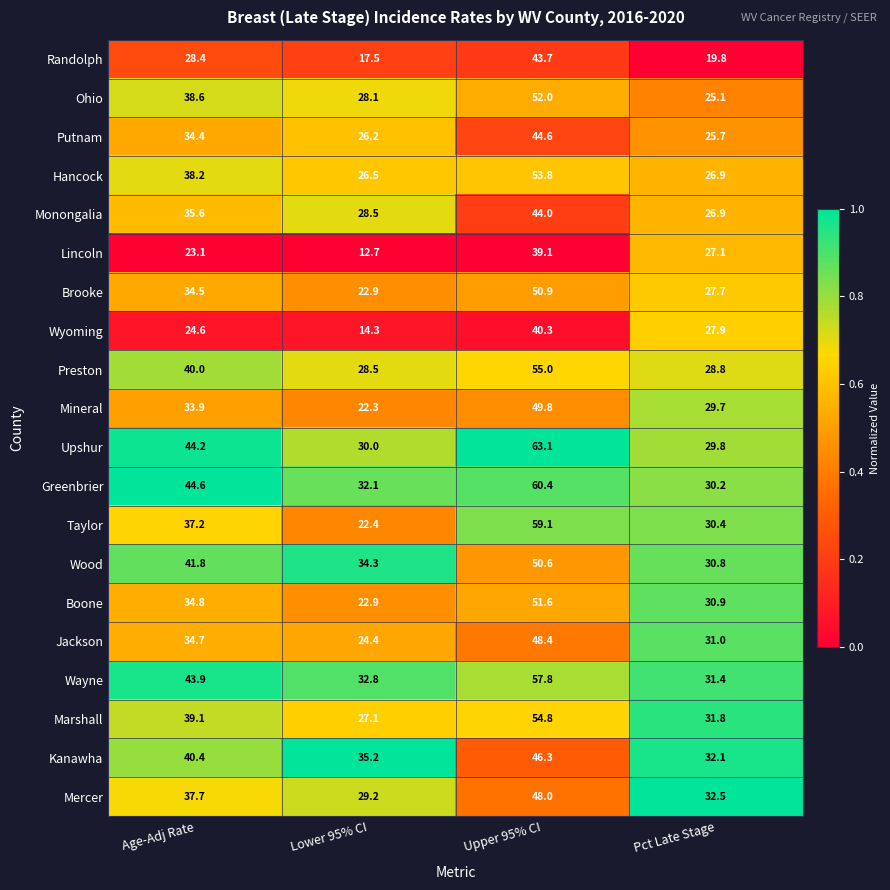

Is the value of Mineral at Pct Late Stage greater than the value of Marshall at Lower 95% CI?

Yes